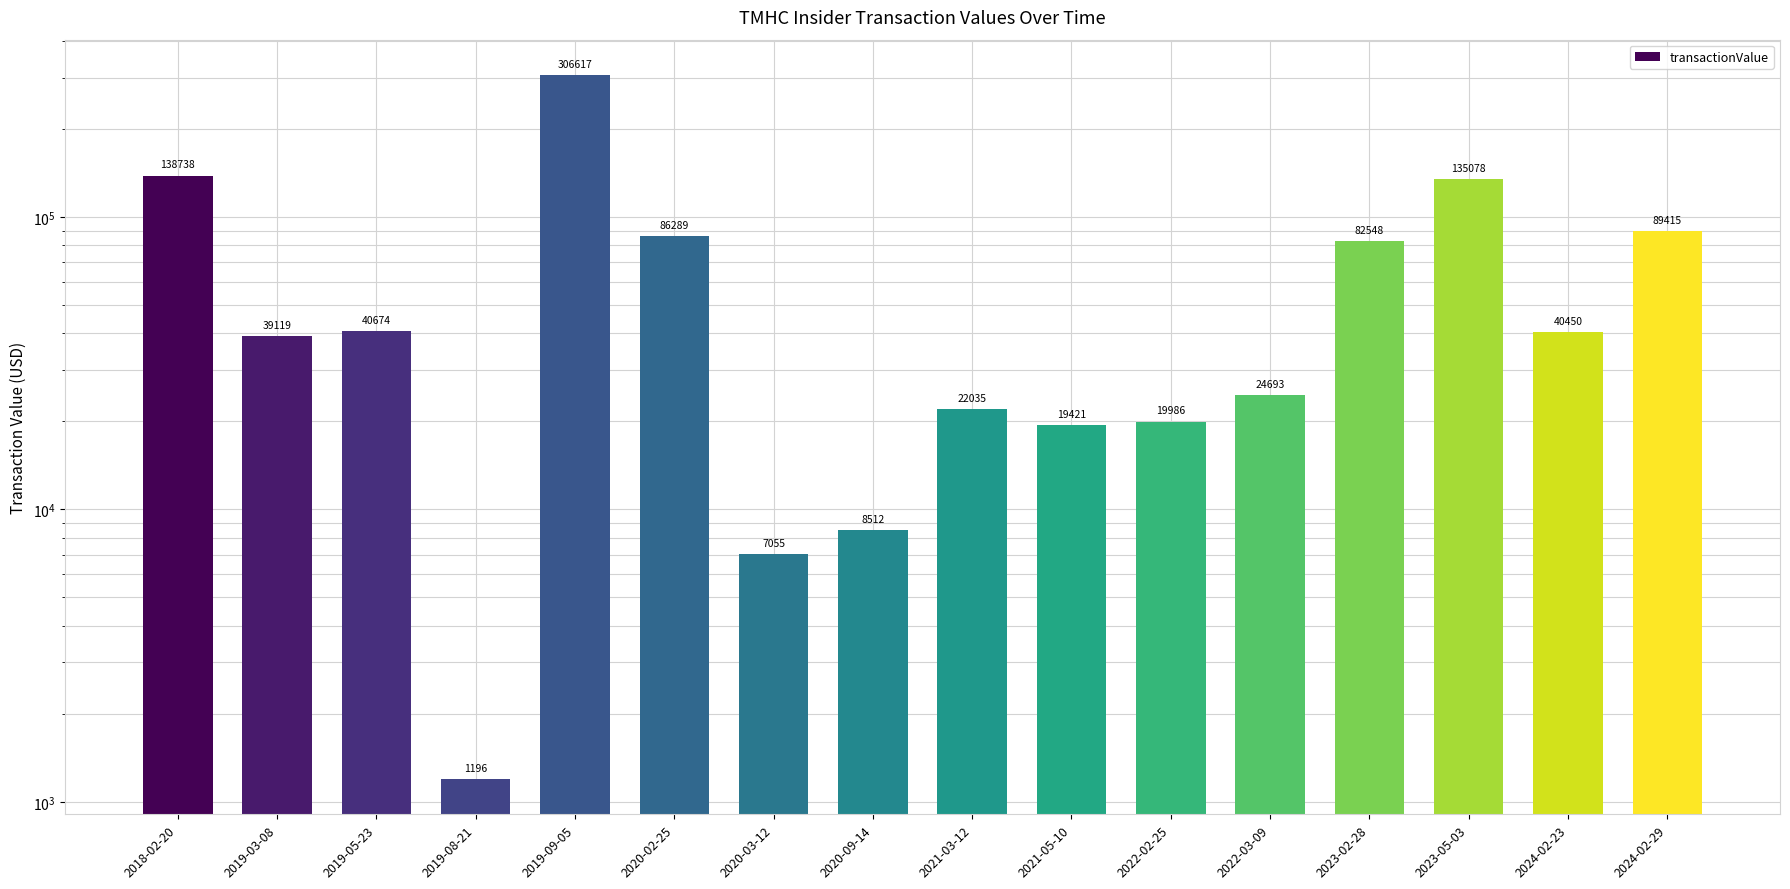

What is the minimum value shown in the chart?

1196